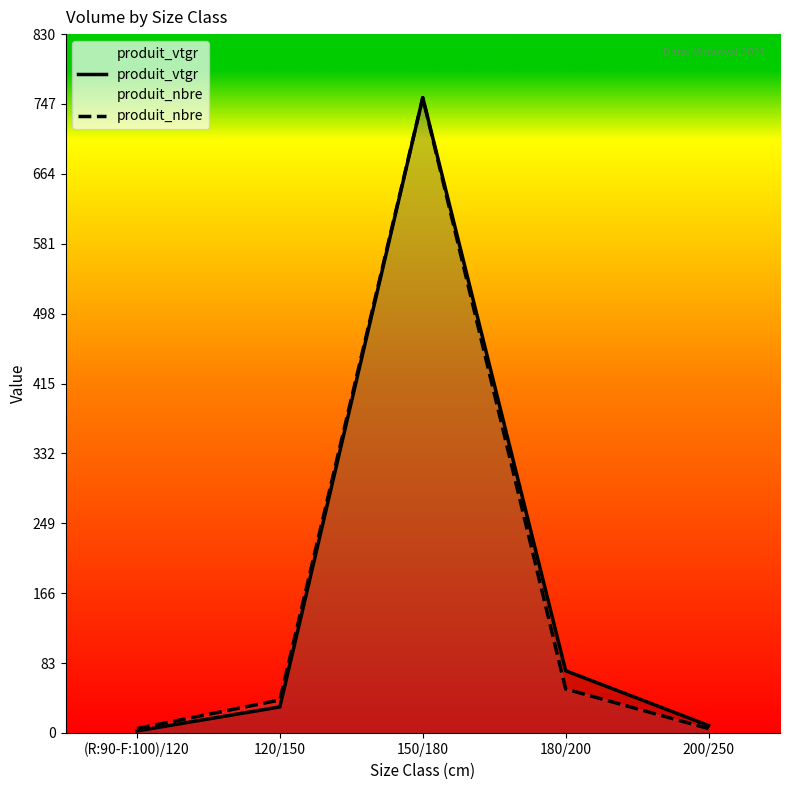

List the series in order of their peak value, lowest first.

produit_vtgr, produit_nbre